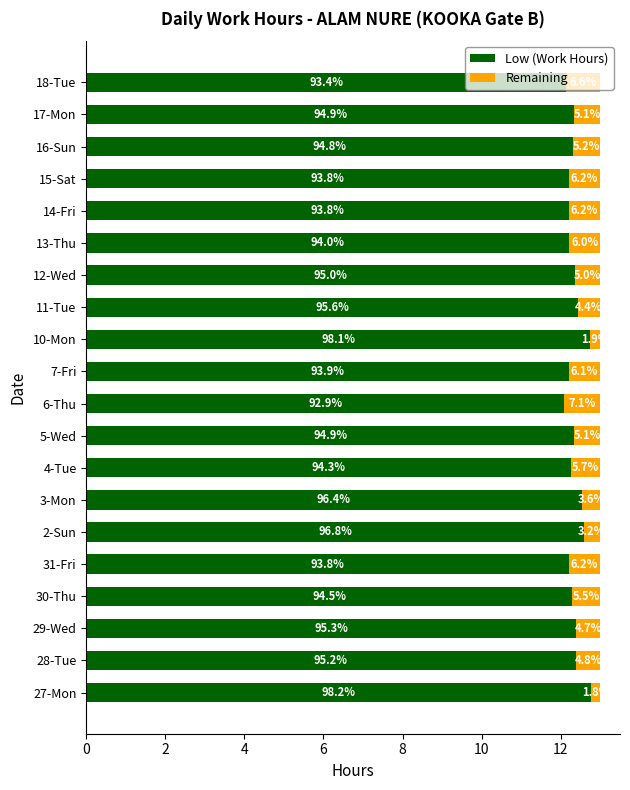

List the series in order of their peak value, lowest first.

Remaining, Low (Work Hours)